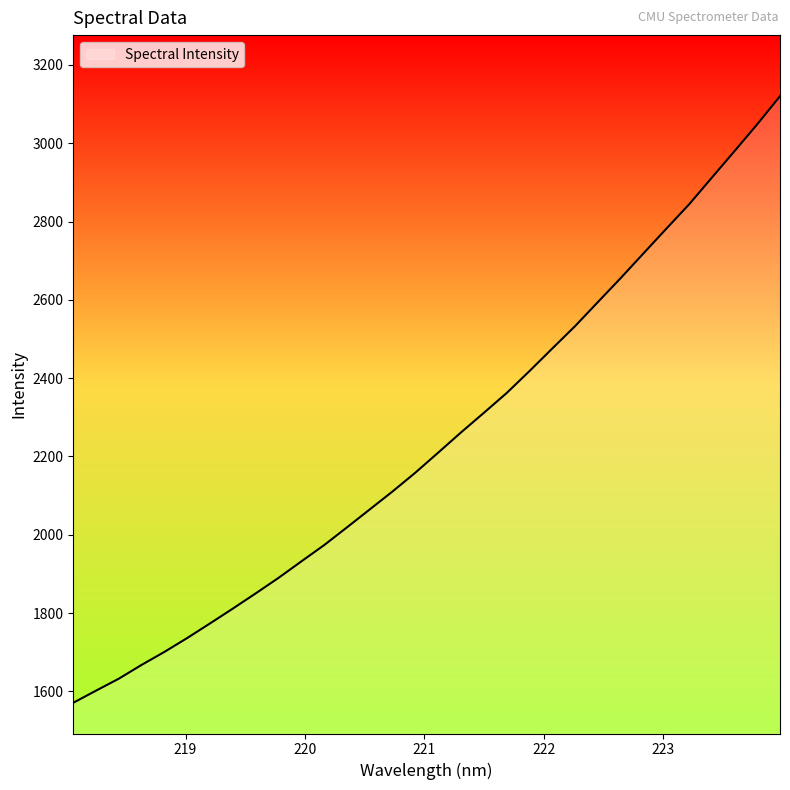

What is the greatest value displayed?

3120.2